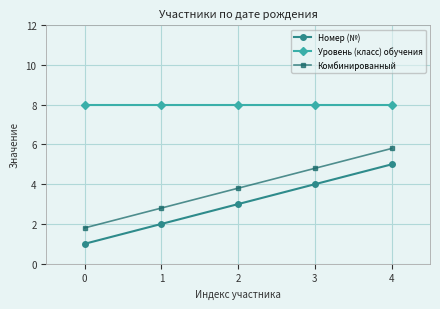

What is the total value across all series at 2?

14.8